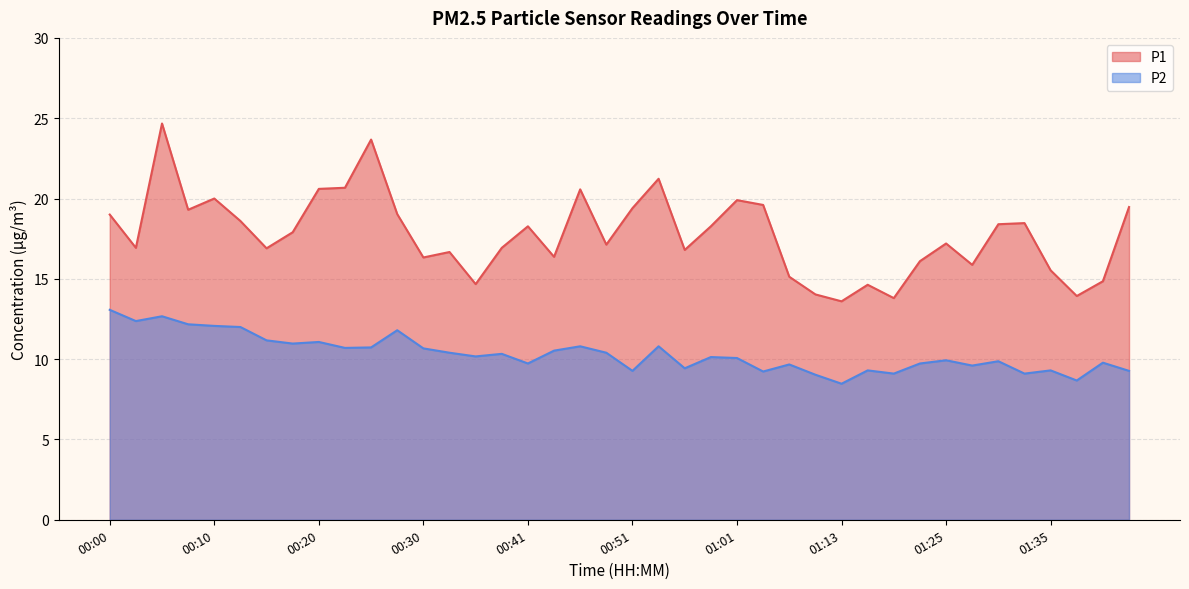

The P1 series shows 13.5 at 00:08. True or false?

False